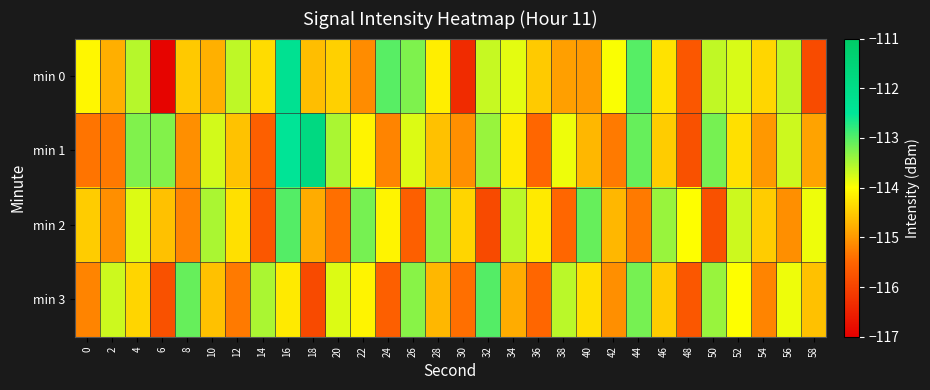

Reading left to right, transcribe all the data shown in this chart.

min 0: 0=-114.1	2=-114.8	4=-113.6	6=-116.9	8=-114.5	10=-114.8	12=-113.6	14=-114.3	16=-112.3	18=-114.6	20=-114.5	22=-115.1	24=-113.0	26=-113.2	28=-114.2	30=-116.3	32=-113.7	34=-113.8	36=-114.5	38=-114.9	40=-115.0	42=-114.0	44=-113.0	46=-114.3	48=-115.7	50=-113.6	52=-113.8	54=-114.4	56=-113.6	58=-115.9
min 1: 0=-115.3	2=-115.3	4=-113.3	6=-113.3	8=-115.1	10=-113.7	12=-114.6	14=-115.6	16=-112.4	18=-111.8	20=-113.5	22=-114.1	24=-115.2	26=-113.8	28=-114.6	30=-115.1	32=-113.4	34=-114.2	36=-115.5	38=-113.9	40=-114.7	42=-115.3	44=-113.1	46=-114.5	48=-115.8	50=-113.2	52=-114.3	54=-115.0	56=-113.7	58=-114.9
min 2: 0=-114.5	2=-115.1	4=-113.8	6=-114.6	8=-115.2	10=-113.5	12=-114.3	14=-115.7	16=-113.0	18=-114.8	20=-115.4	22=-113.2	24=-114.1	26=-115.6	28=-113.3	30=-114.4	32=-115.9	34=-113.6	36=-114.2	38=-115.5	40=-113.1	42=-114.7	44=-115.3	46=-113.4	48=-114.0	50=-115.8	52=-113.7	54=-114.5	56=-115.1	58=-113.9
min 3: 0=-115.2	2=-113.7	4=-114.4	6=-115.8	8=-113.1	10=-114.6	12=-115.3	14=-113.5	16=-114.2	18=-115.9	20=-113.8	22=-114.1	24=-115.6	26=-113.3	28=-114.7	30=-115.4	32=-113.0	34=-114.8	36=-115.5	38=-113.6	40=-114.3	42=-115.1	44=-113.2	46=-114.5	48=-115.7	50=-113.4	52=-114.0	54=-115.2	56=-113.9	58=-114.6